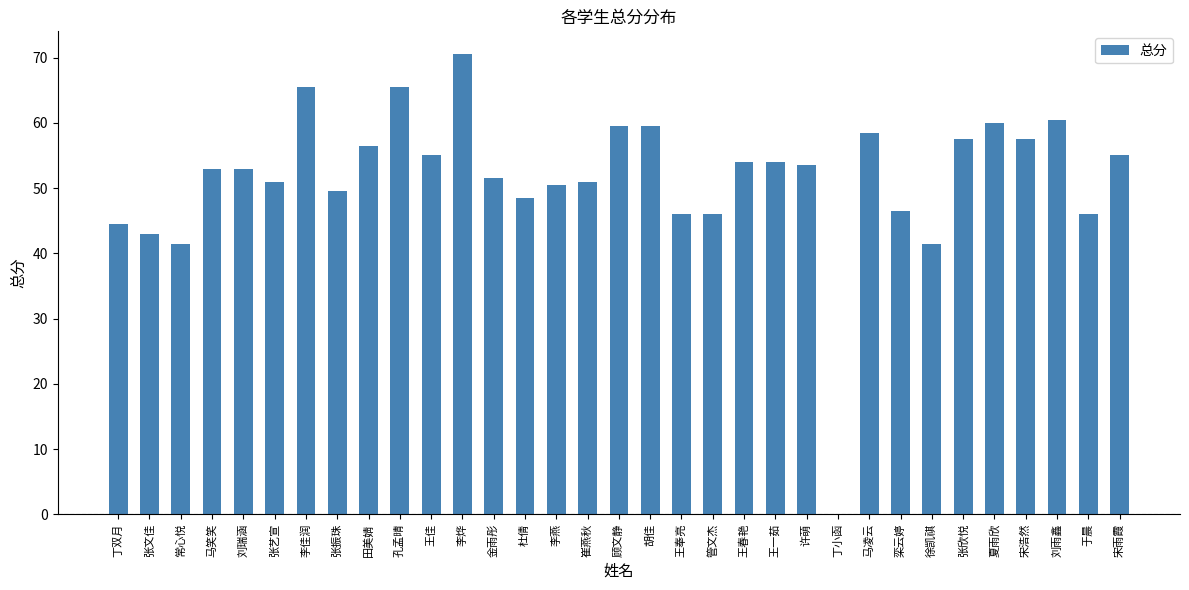

Are the bars horizontal?

No